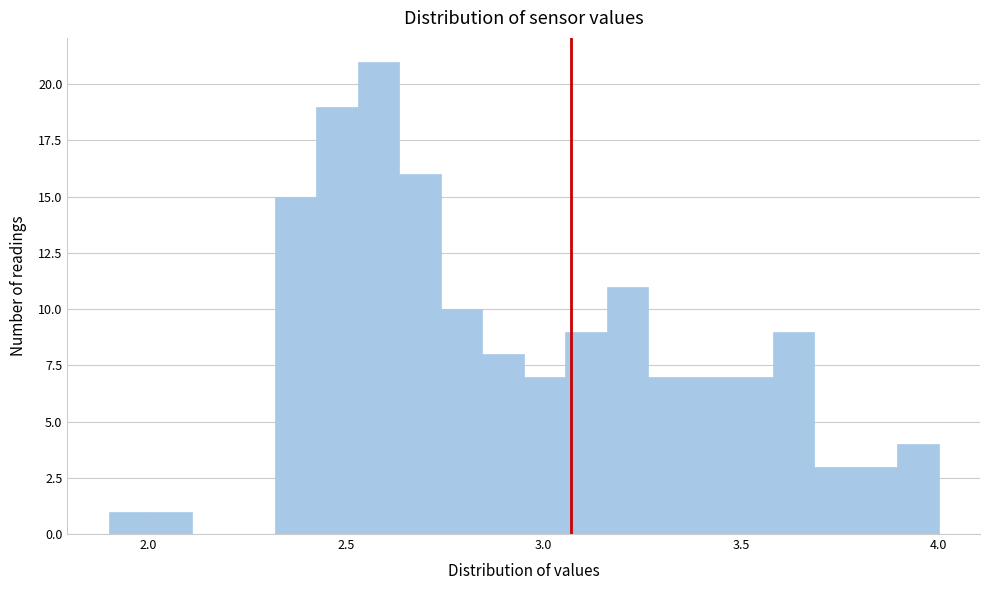

Around what value on the x-axis is the tallest bar? Give the approximate position of its centre, as read against the axis.

2.60